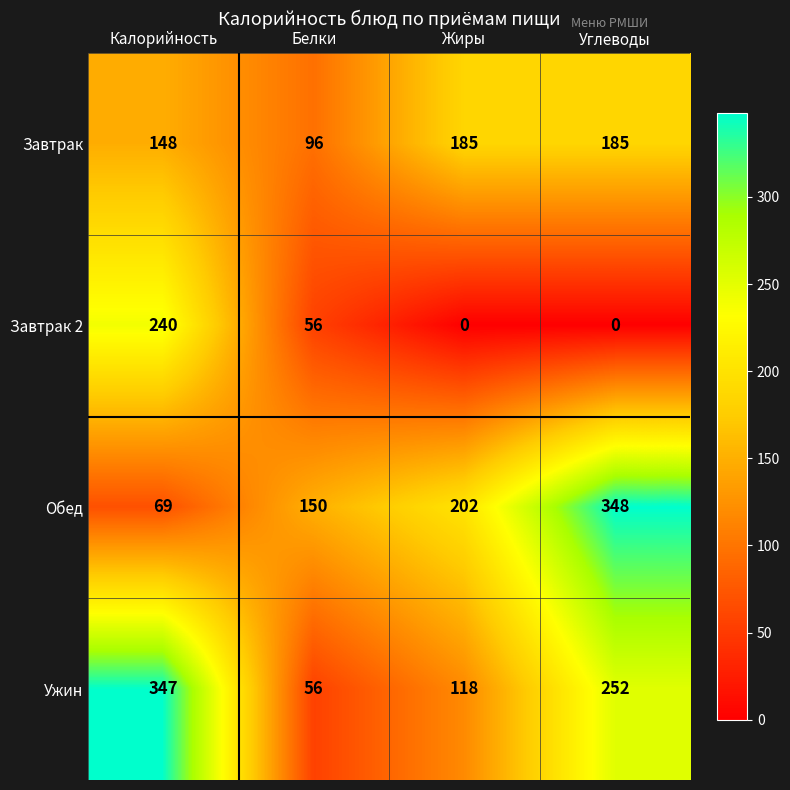

What value does the Обед series have at Жиры?

202